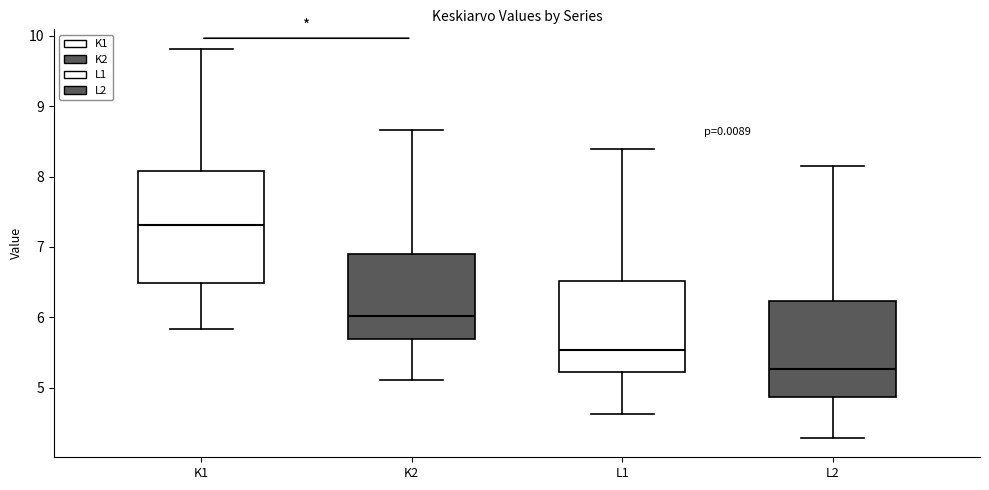

Reading left to right, transcribe this box plot: for each box, give where its median line is, the range the box spans, and where its two whiskers end, as read against the y-axis. The values are not printed on the chart, so give them approximately, as read against the axis.

K1: median 7.3, box 6.5 to 8.1, whiskers 5.8 to 9.8
K2: median 6.0, box 5.7 to 6.9, whiskers 5.1 to 8.7
L1: median 5.5, box 5.2 to 6.5, whiskers 4.6 to 8.4
L2: median 5.3, box 4.9 to 6.2, whiskers 4.3 to 8.1